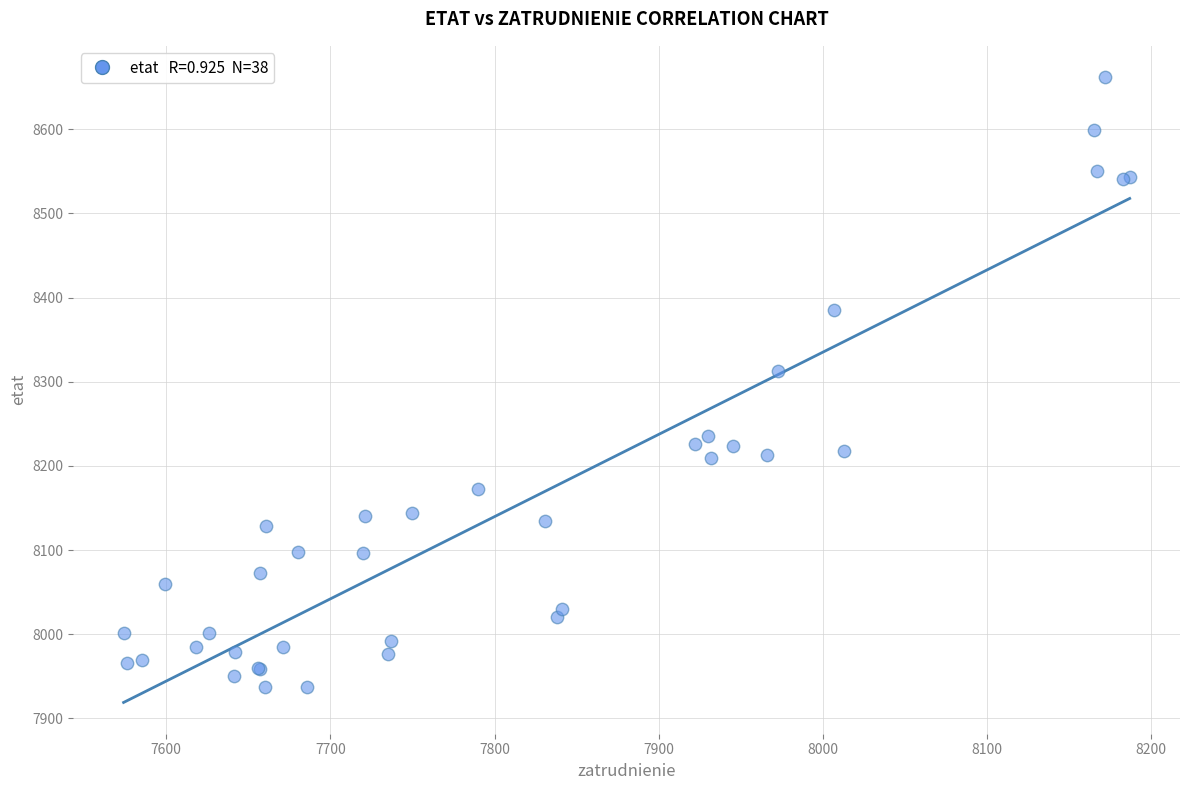

What Y value in the scatter plot is closest to 8299?

8313